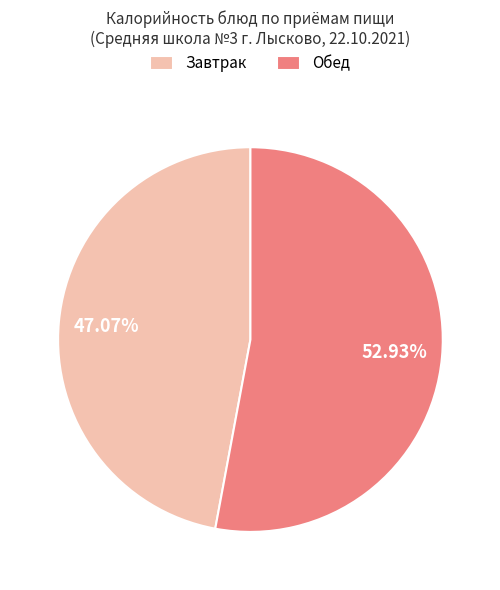

Do Завтрак and Обед together represent more than half of the pie?

Yes